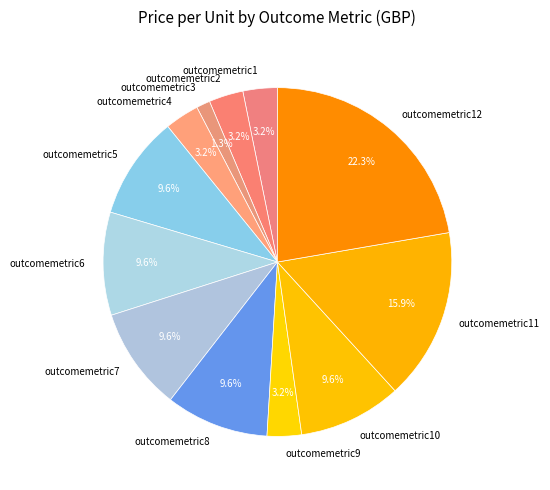

Which has a higher value, outcomemetric5 or outcomemetric1?

outcomemetric5